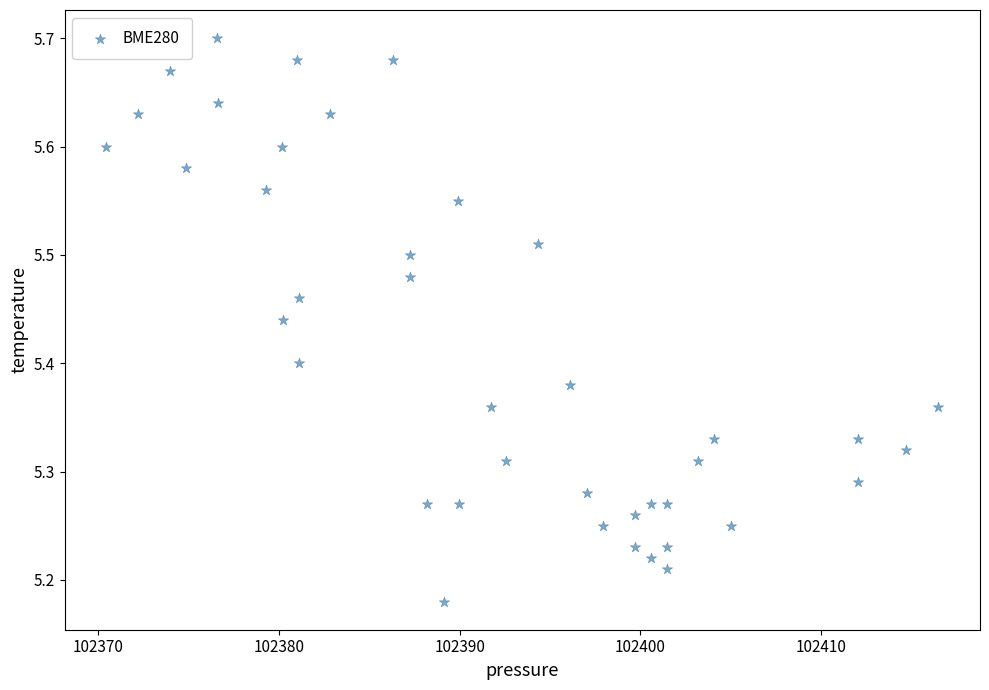

What is the range of X values (max minus min)?

46.1